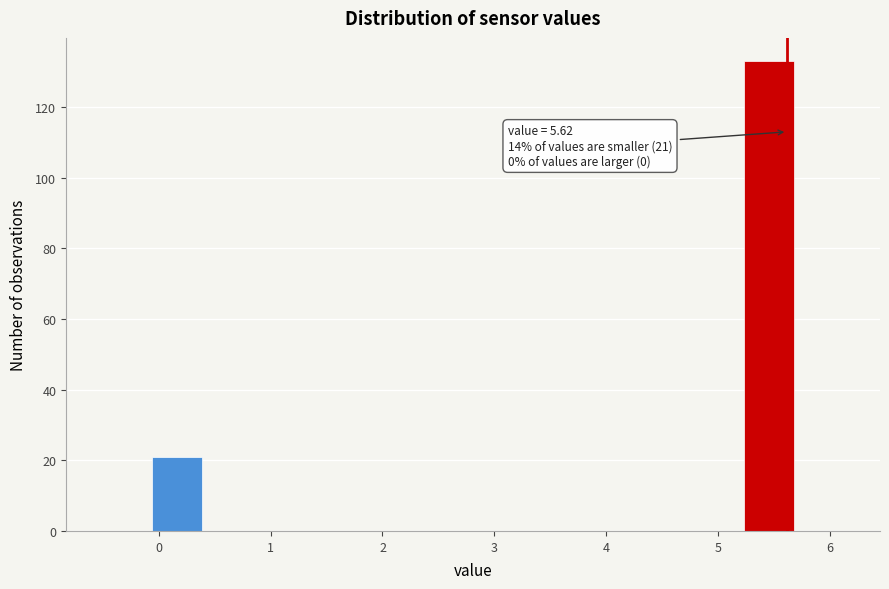

Over which range of the x-axis is the bar tallest?

5.2 to 5.7